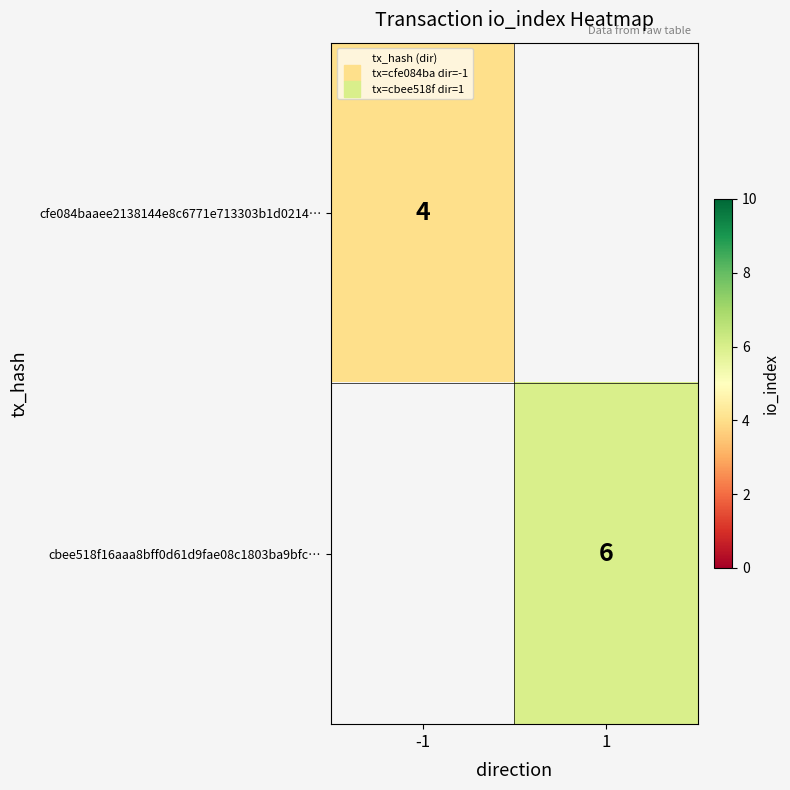

The value of cfe084baaee2138144e8c6771e713303b1d0214… at -1 is 4.0. True or false?

True